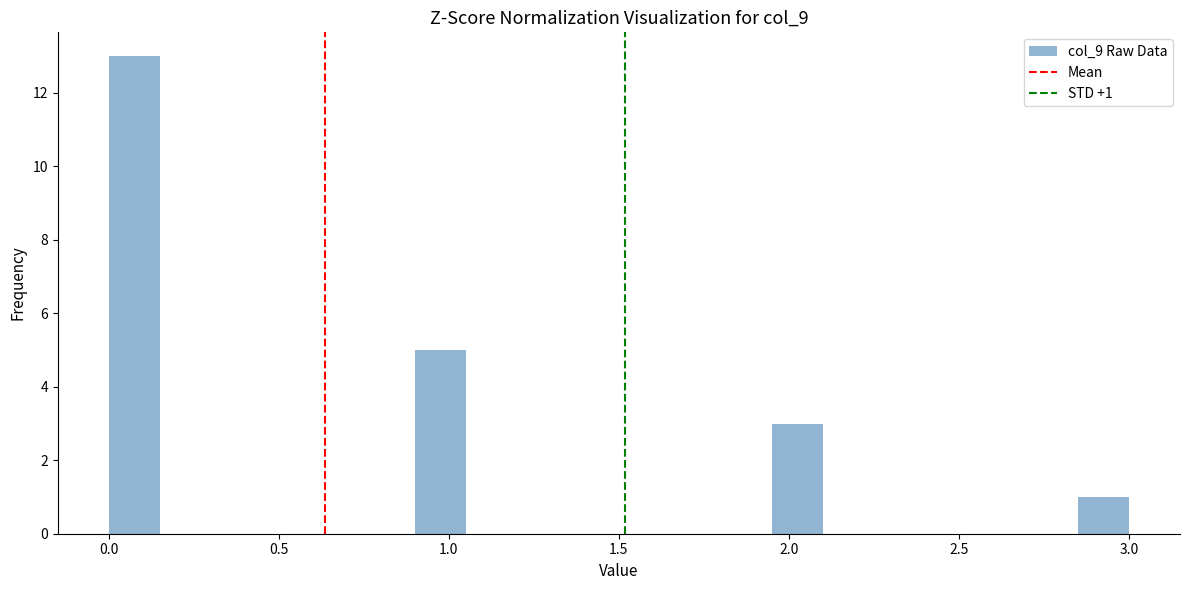

Read against the x-axis, roughly where is the centre of the tallest bar?

0.10